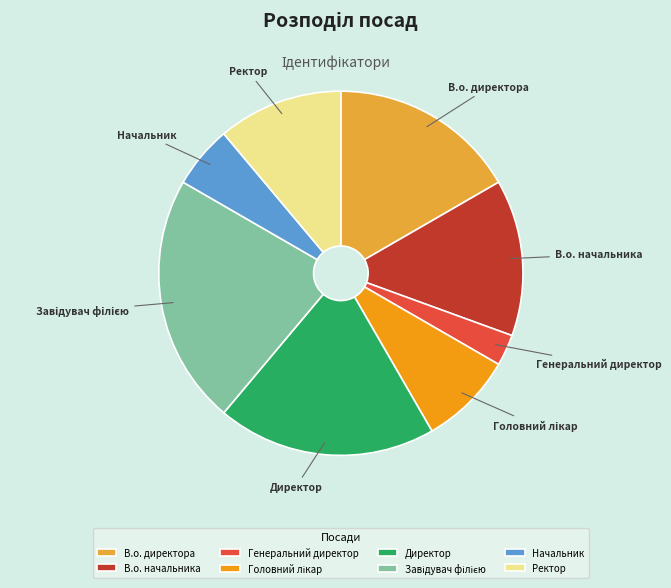

What is the smallest slice in the pie chart?

Генеральний директор